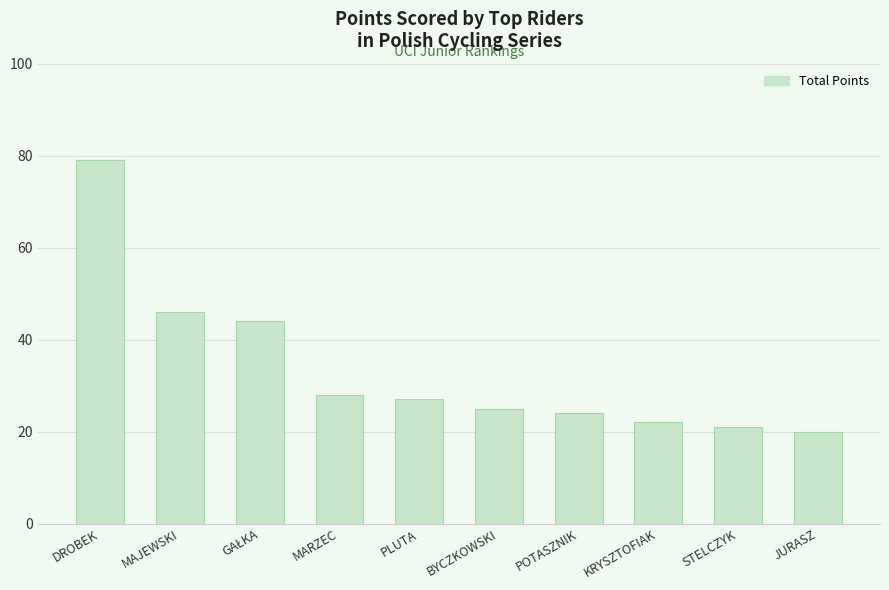

Which category has the lowest value across all series?

JURASZ